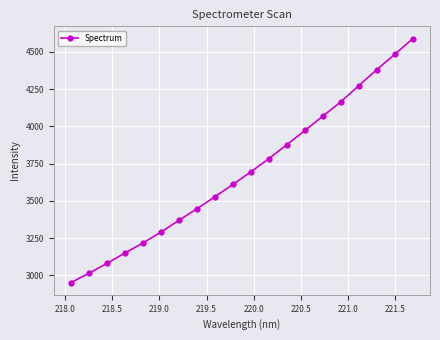

What is the smallest value displayed?

2952.1